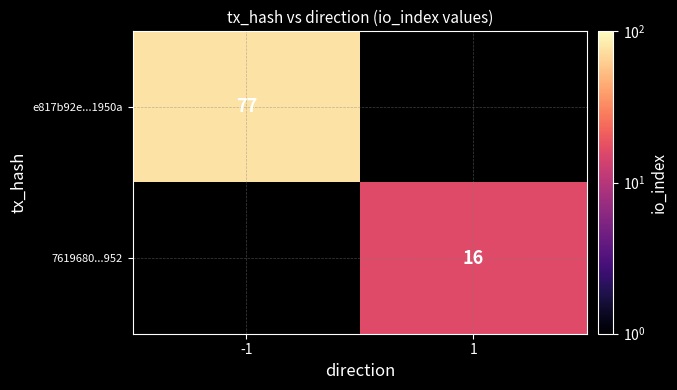

At how many categories does at least one series exceed 68?

1